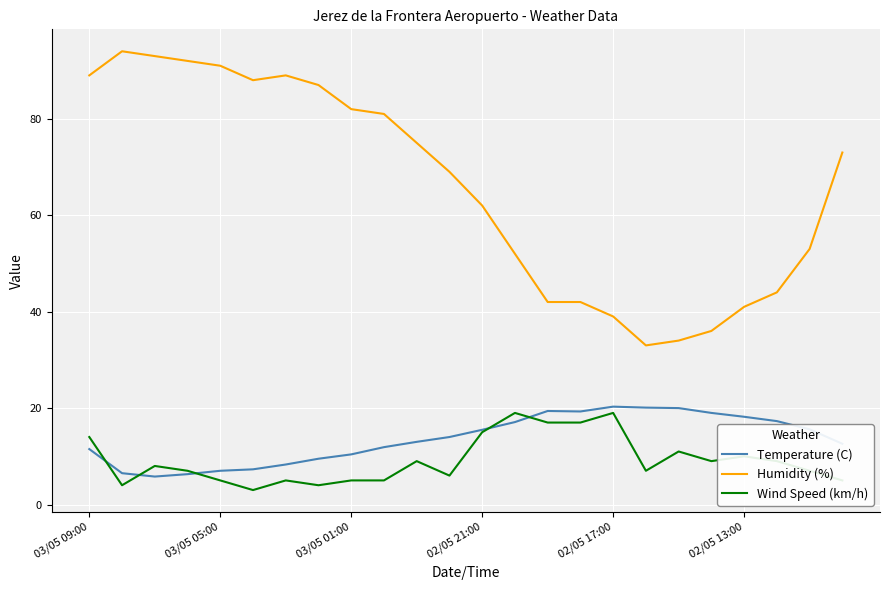

True or false: Humidity (%) and Temperature (C) cross at least once.

False